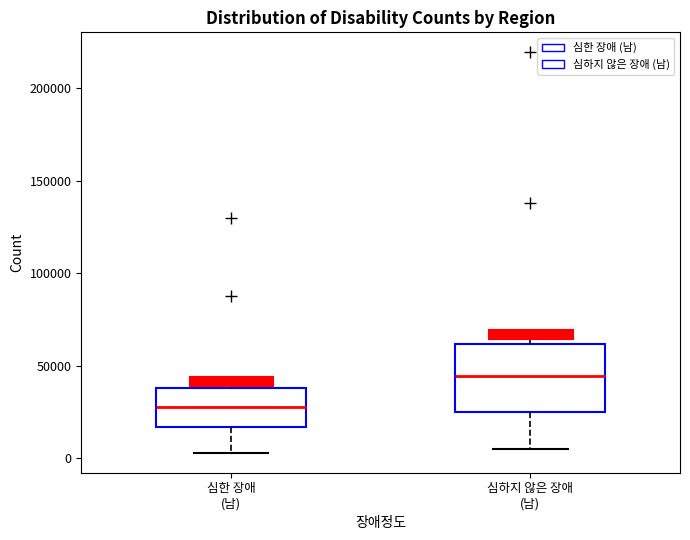

Which box has the lowest median line?

심한 장애 (남)